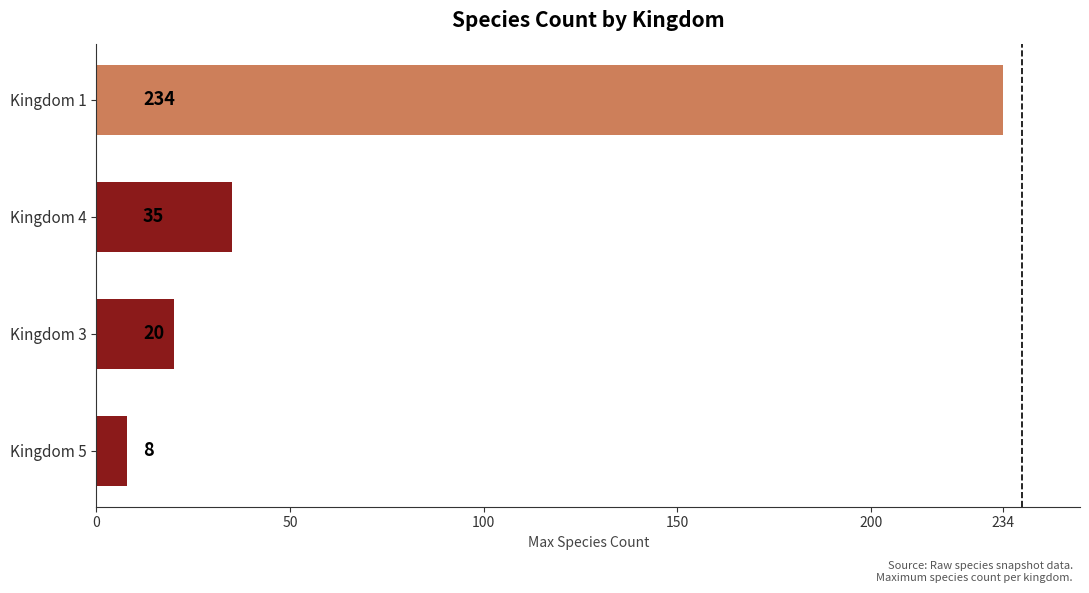

List the labels in order of value, largest first.

Kingdom 1, Kingdom 4, Kingdom 3, Kingdom 5